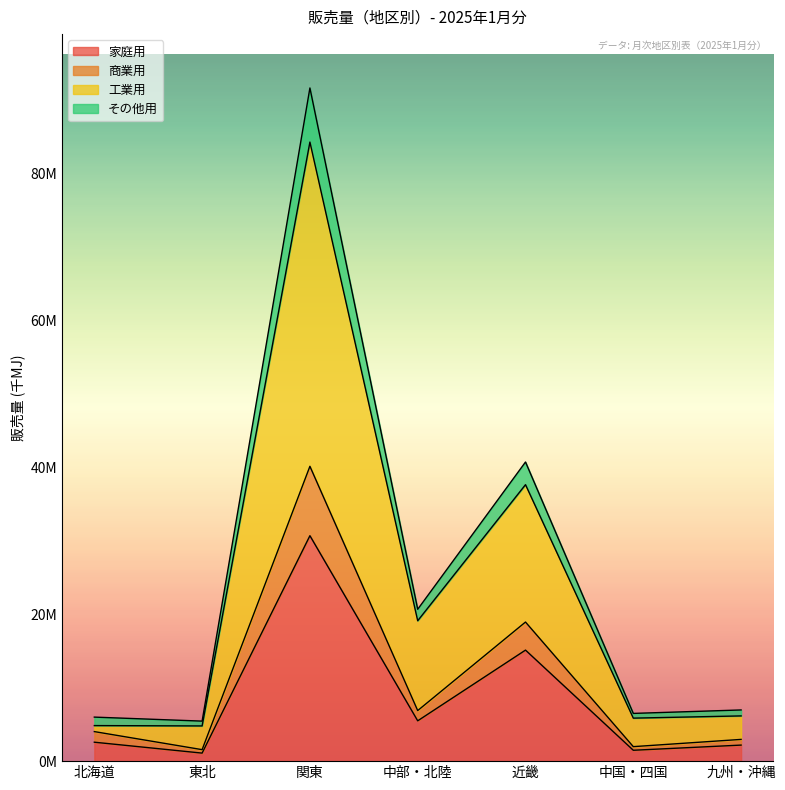

Reading right to left, extract all data points from this chart.

家庭用: 九州・沖縄=2183670	中国・四国=1479817	近畿=15106431	中部・北陸=5486331	関東=30672388	東北=1093009	北海道=2576796
商業用: 九州・沖縄=2957235	中国・四国=1971963	近畿=18924194	中部・北陸=6880036	関東=40114283	東北=1562551	北海道=4018589
工業用: 九州・沖縄=6153716	中国・四国=5851149	近畿=37613845	中部・北陸=19099759	関東=84228238	東北=4790054	北海道=4836375
その他用: 九州・沖縄=6963557	中国・四国=6494041	近畿=40699822	中部・北陸=20662501	関東=91587633	東北=5444714	北海道=5989969